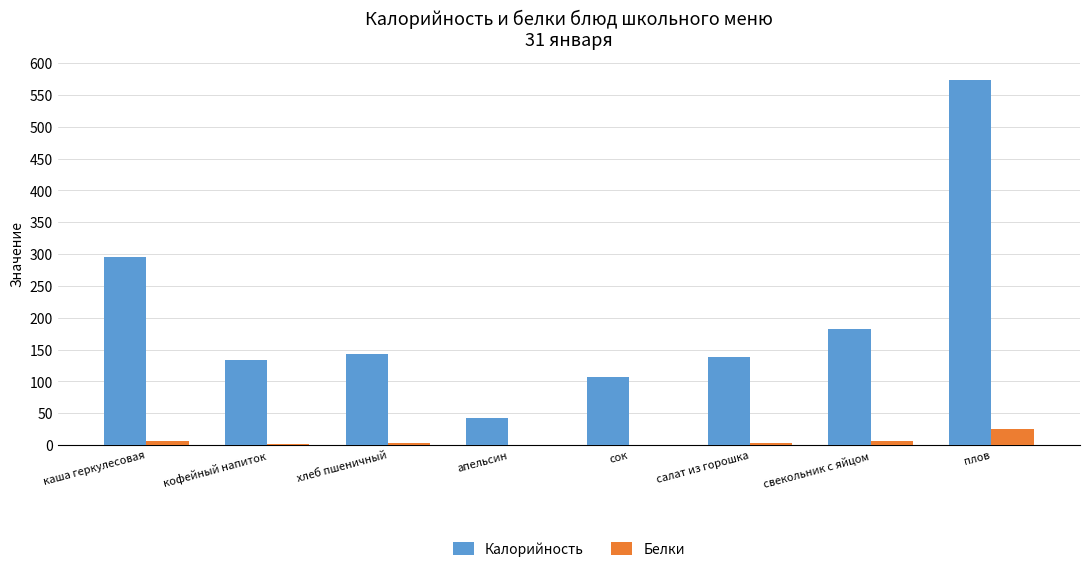

At which label is Калорийность closest to 307?

каша геркулесовая